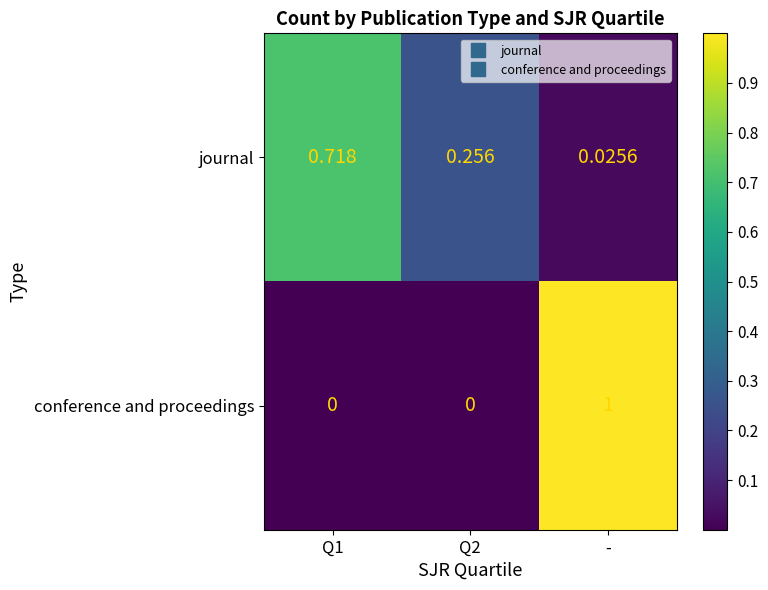

Rank the series at - from lowest to highest value.

journal, conference and proceedings